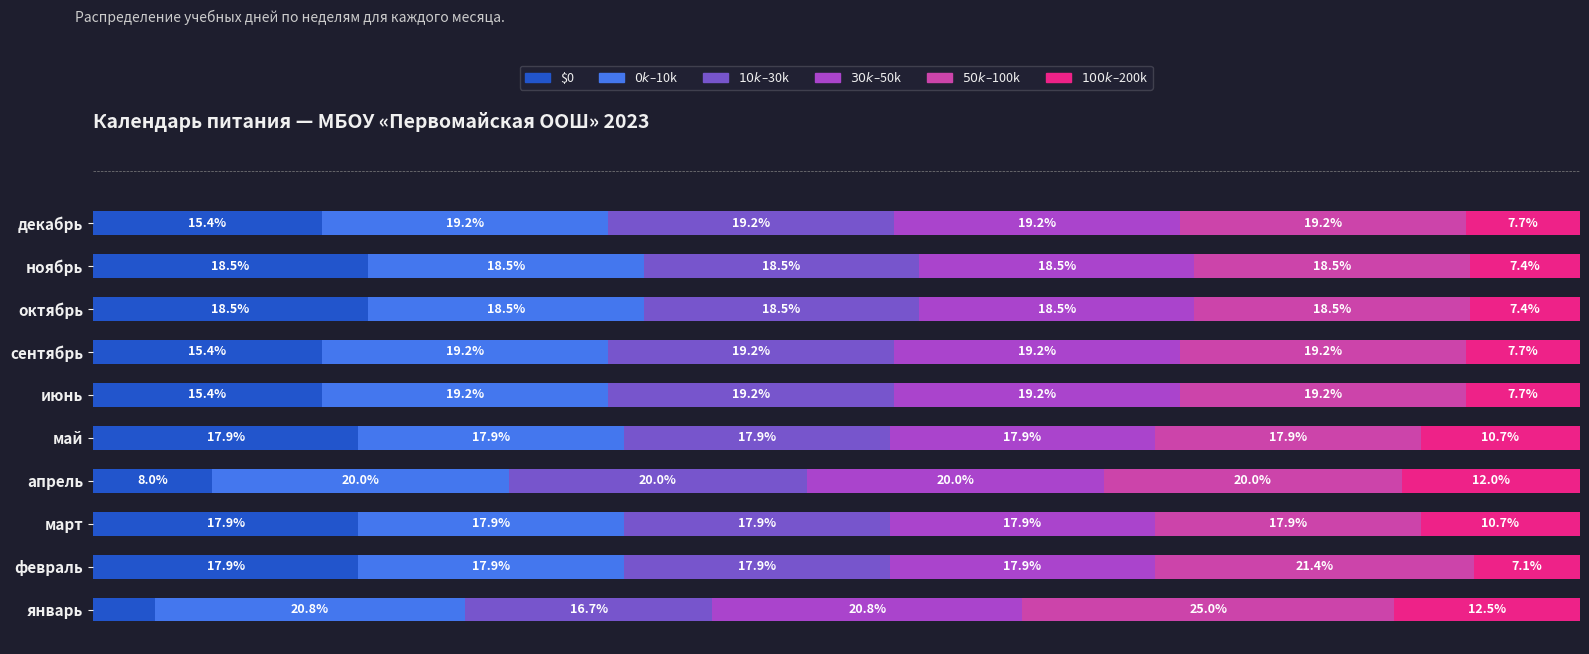

At which label does Неделя 4 (дн. 21-27) reach its peak?

январь